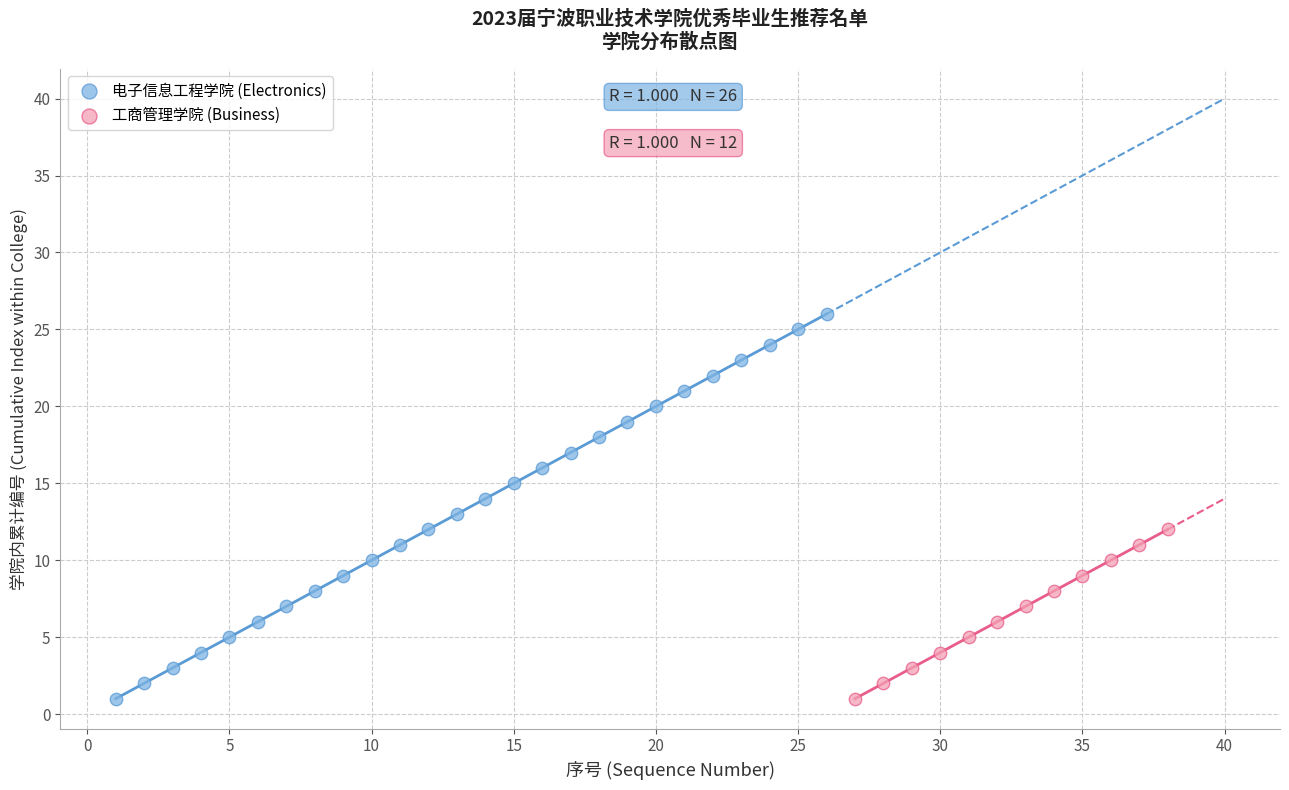

Which series reaches the maximum Y coordinate?

电子信息工程学院 (Electronics)